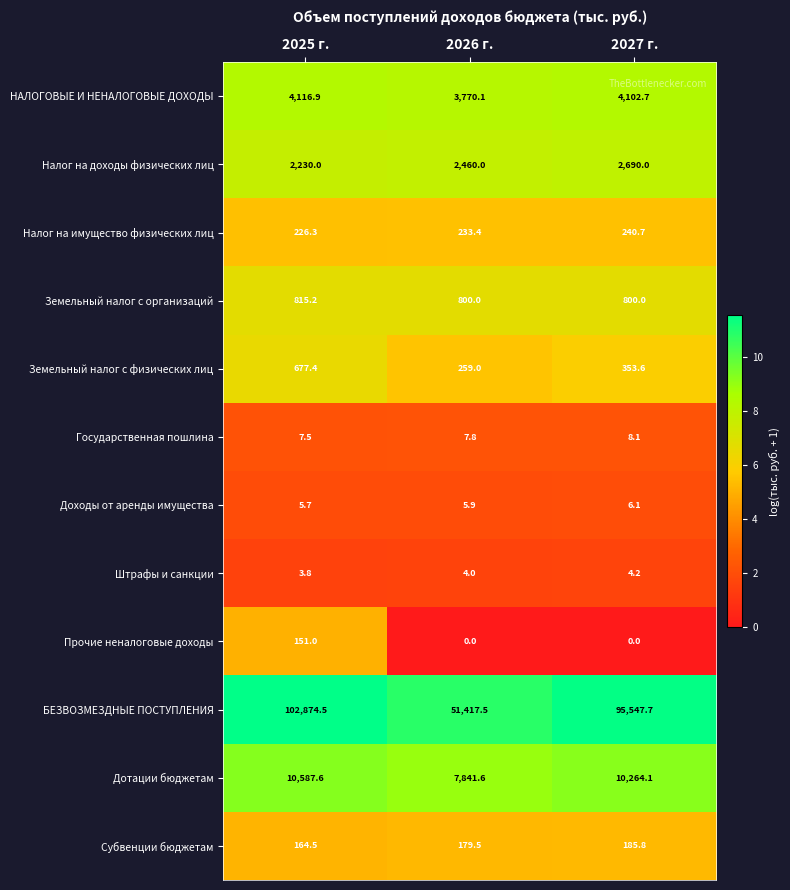

What is the greatest value displayed?

102874.5